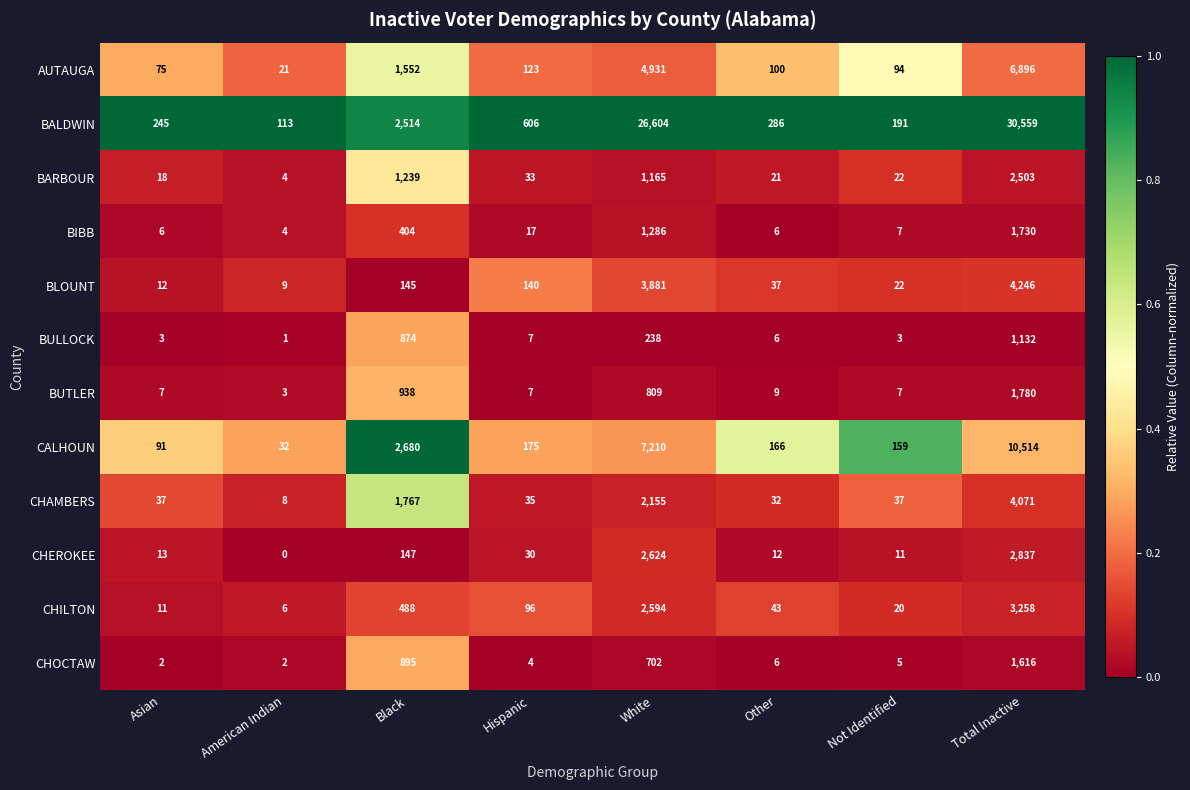

Which series has the largest total across all categories?

BALDWIN